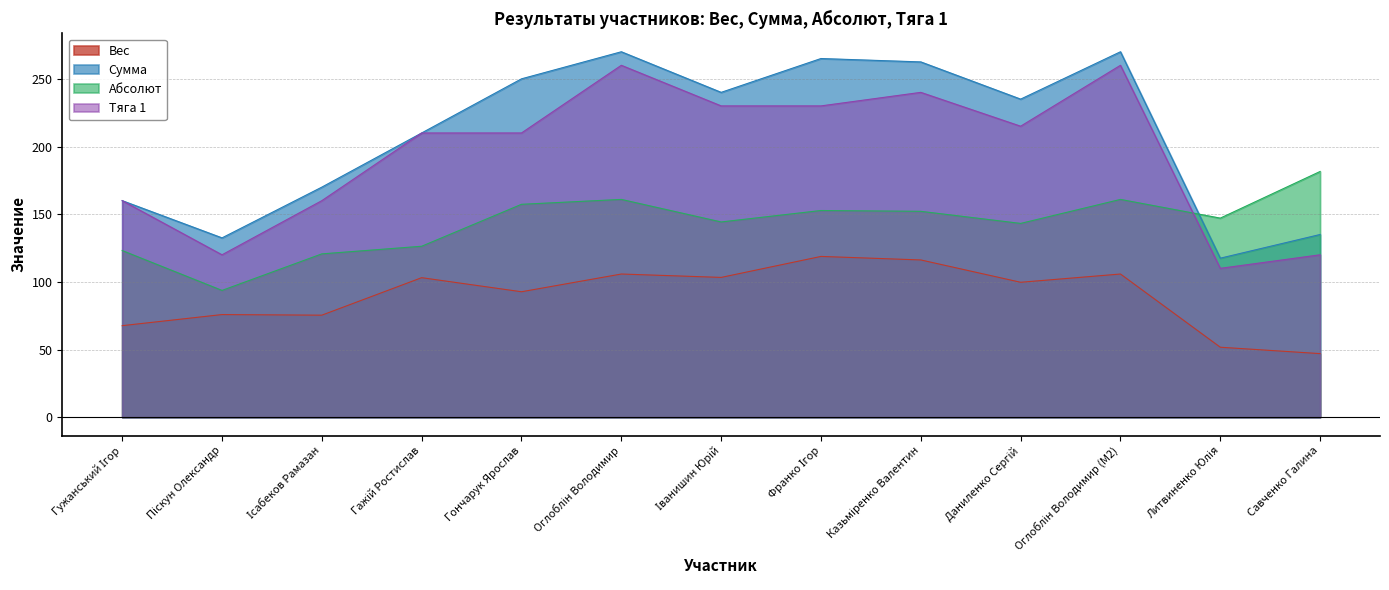

What is the approximate value of Вес at Даниленко Сергій?

99.7